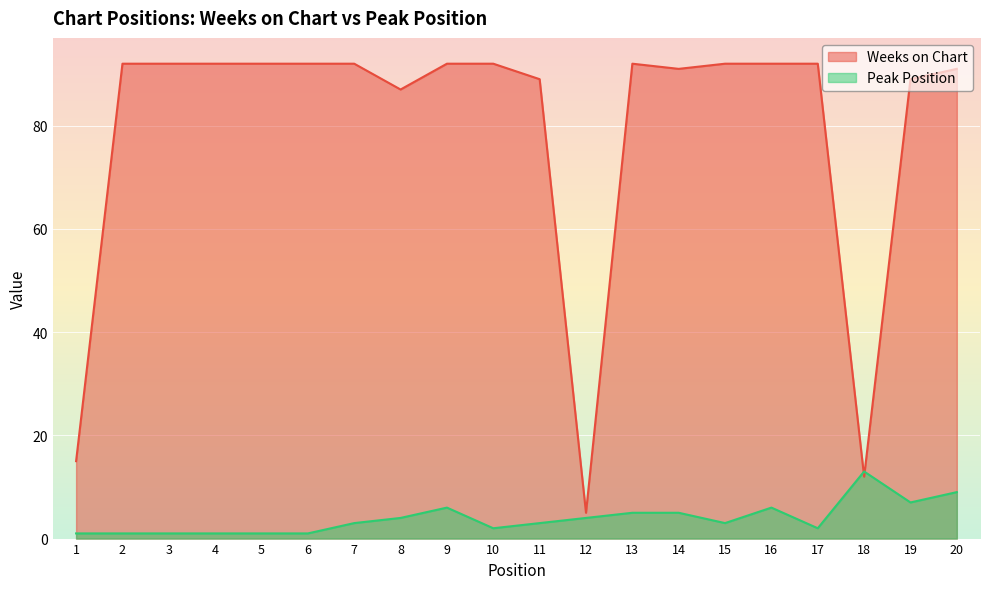

How many intersections are there between Weeks on Chart and Peak Position?

2